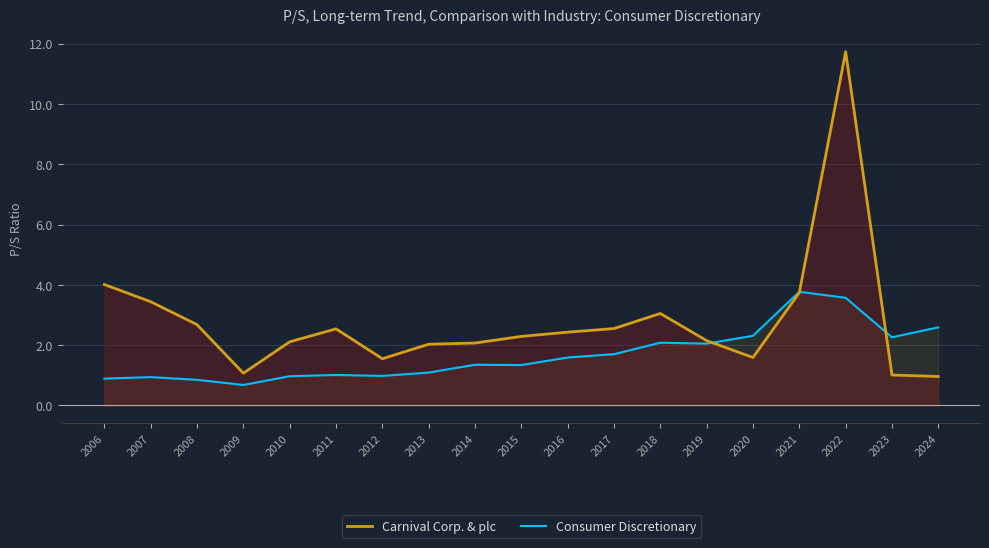

What are all the series names shown in the legend?

Carnival Corp. & plc, Consumer Discretionary